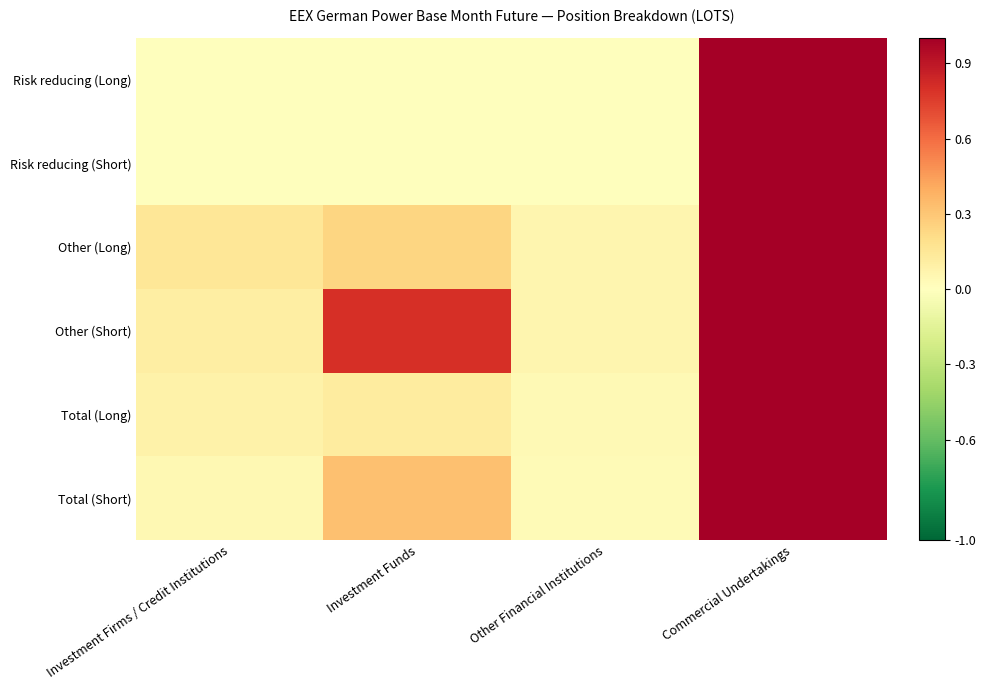

Reading left to right, what are all the values shown in this chart?

Risk reducing (Long): Investment Firms / Credit Institutions=0.0	Investment Funds=0.0	Other Financial Institutions=0.0	Commercial Undertakings=1.0
Risk reducing (Short): Investment Firms / Credit Institutions=0.0	Investment Funds=0.0	Other Financial Institutions=0.0	Commercial Undertakings=1.0
Other (Long): Investment Firms / Credit Institutions=0.2	Investment Funds=0.2	Other Financial Institutions=0.1	Commercial Undertakings=1.0
Other (Short): Investment Firms / Credit Institutions=0.1	Investment Funds=0.8	Other Financial Institutions=0.1	Commercial Undertakings=1.0
Total (Long): Investment Firms / Credit Institutions=0.1	Investment Funds=0.1	Other Financial Institutions=0.0	Commercial Undertakings=1.0
Total (Short): Investment Firms / Credit Institutions=0.0	Investment Funds=0.3	Other Financial Institutions=0.0	Commercial Undertakings=1.0